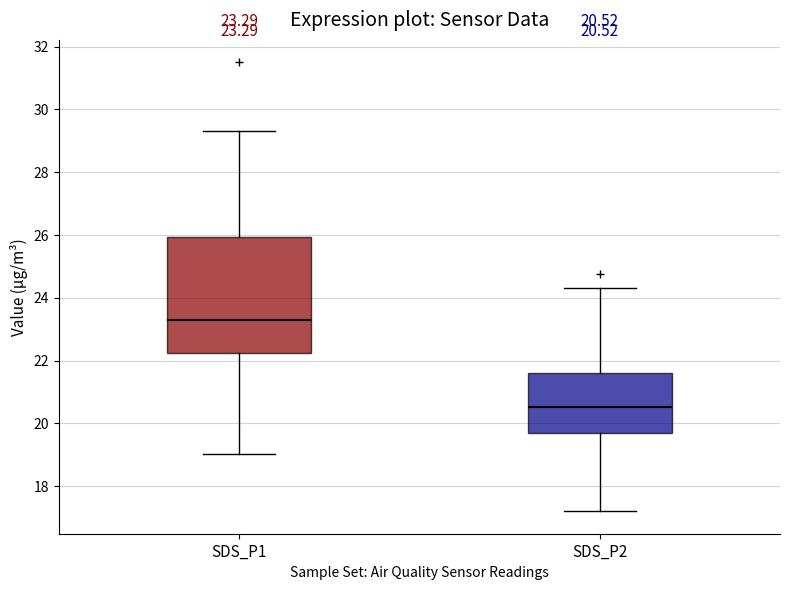

Comparing the boxes themselves (not the whiskers), which one is the tallest?

SDS_P1